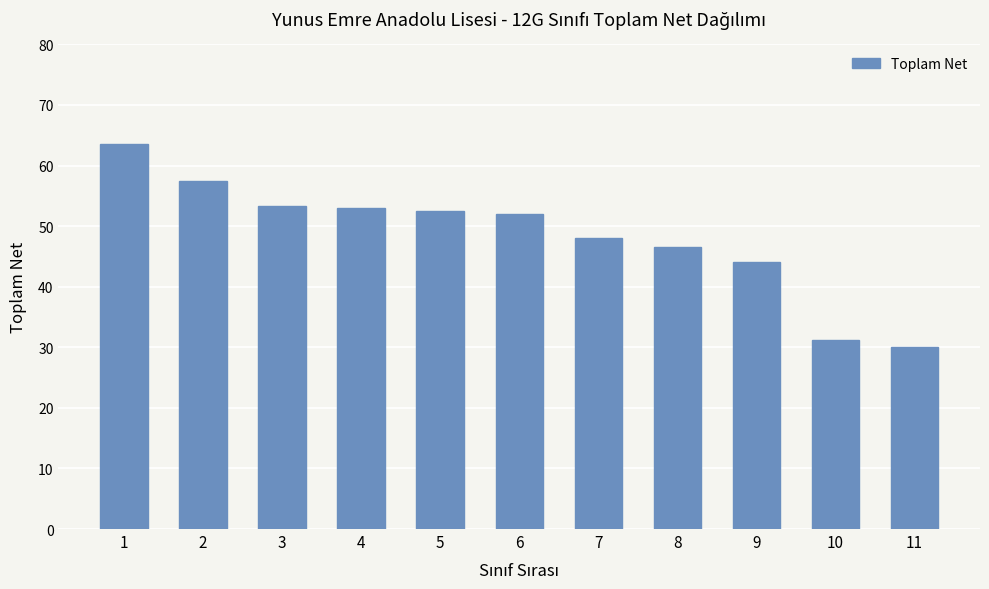

What is the sum of all values?

531.5